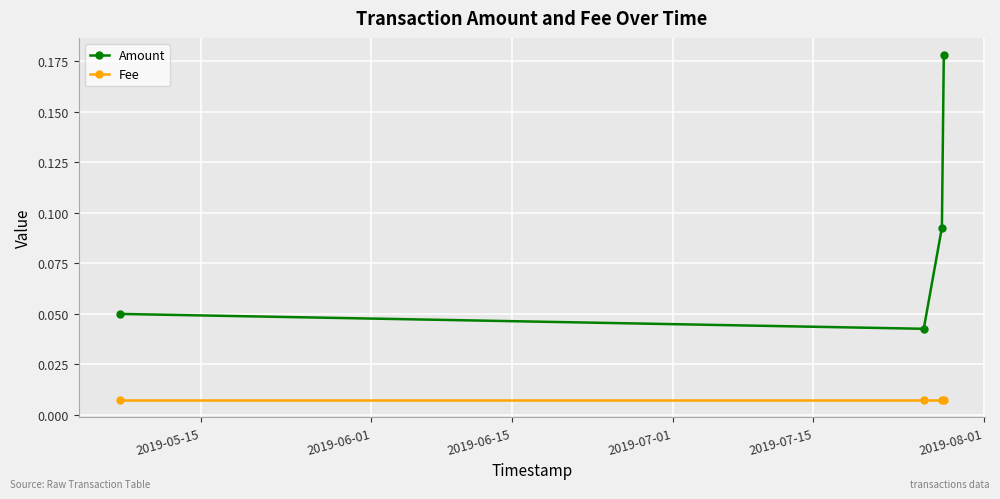

How many lines are shown in the chart?

2